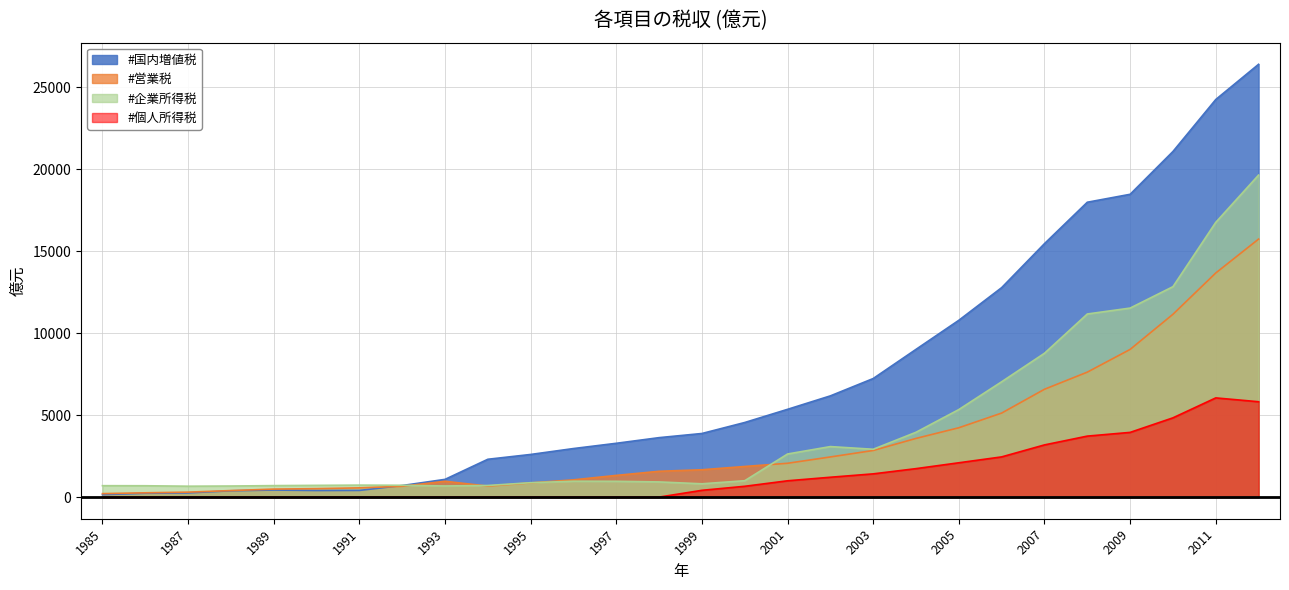

Between 1988 and 2003, which series saw the biggest shift?

#国内増値税